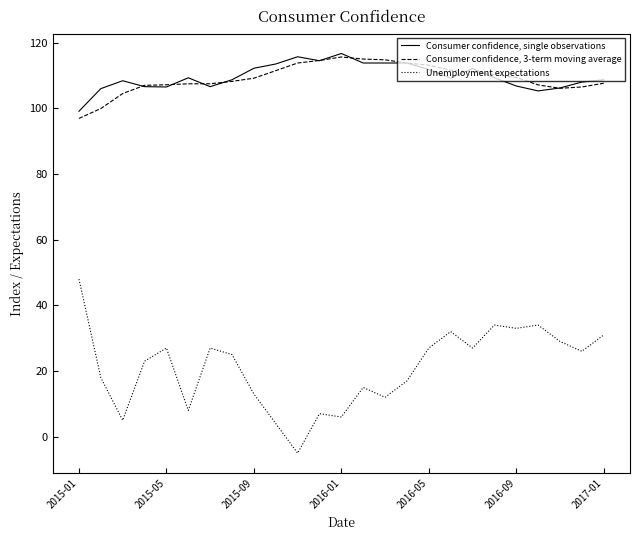

Which series has the largest range (max minus min)?

Unemployment expectations